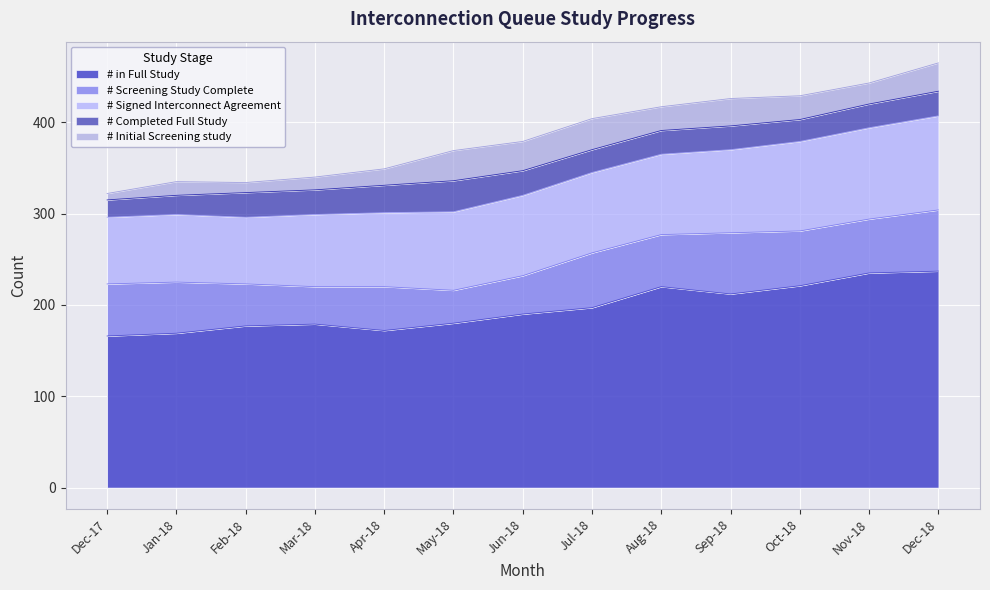

In # Screening Study Complete, how many points are higher than both neighbors (excluding endpoints)?

3